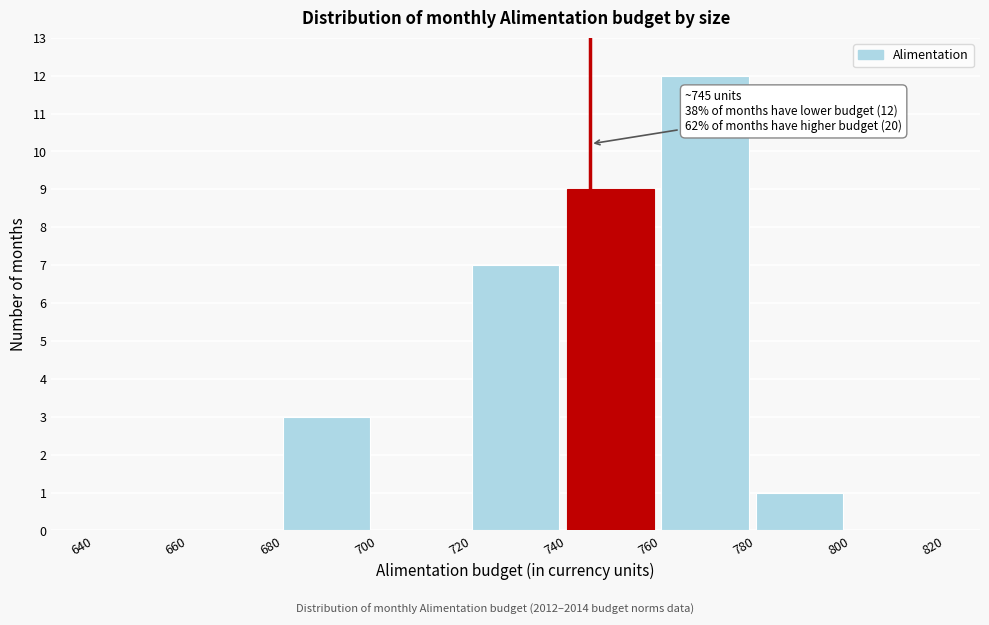

Over which range of the x-axis is the bar tallest?

760 to 780